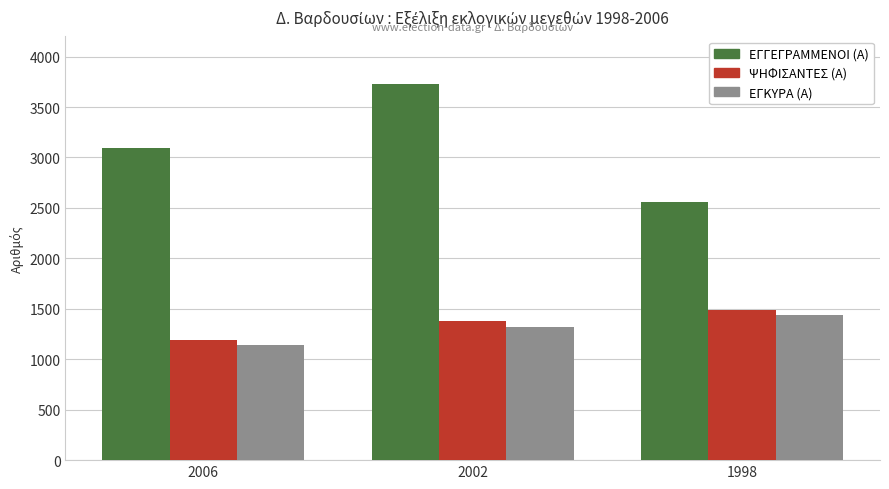

Count the number of data series in this chart.

3